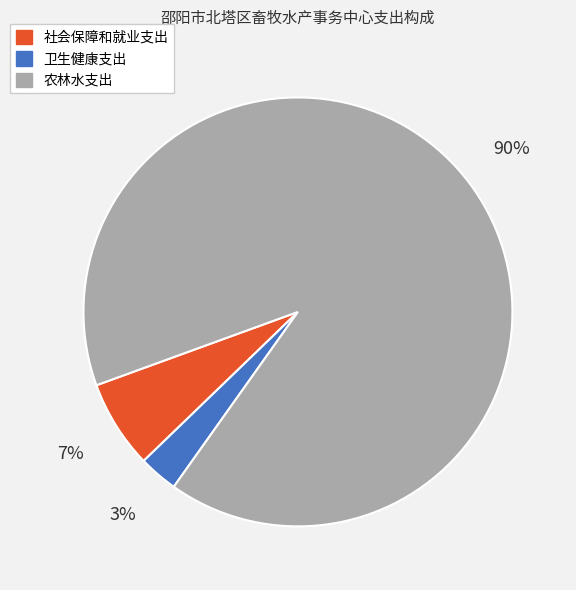

How many slices are in this pie chart?

3